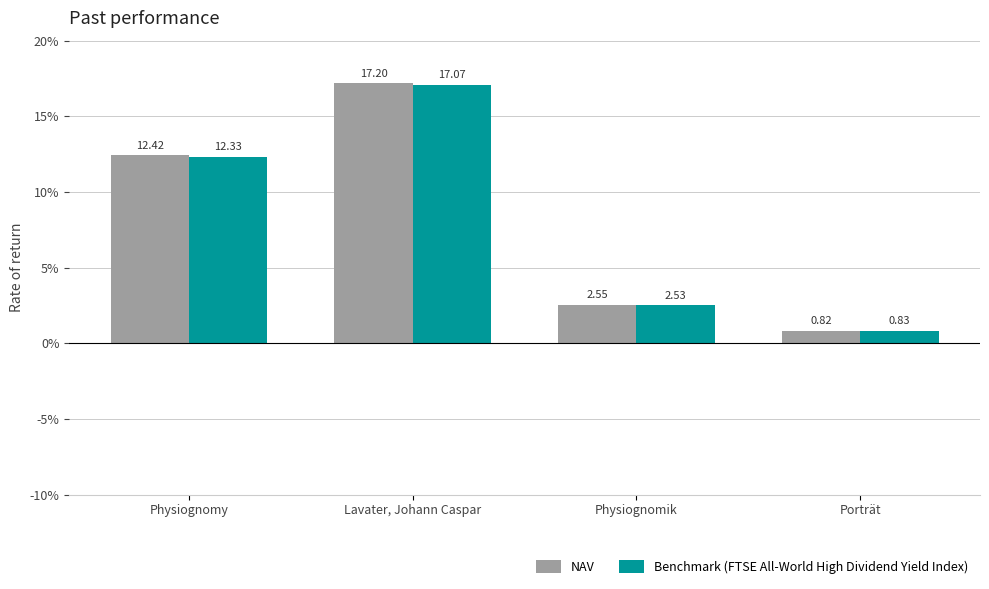

Where does the NAV series first go above 12?

Physiognomy